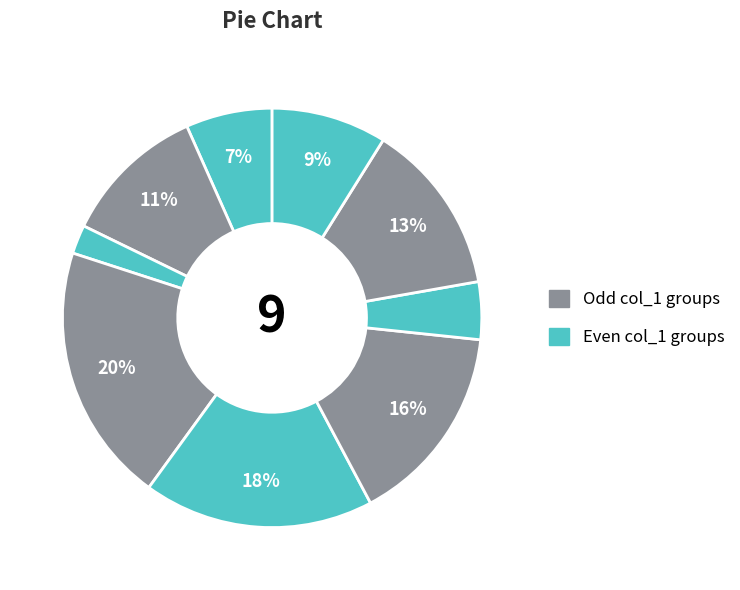

How many slices are in this pie chart?

9